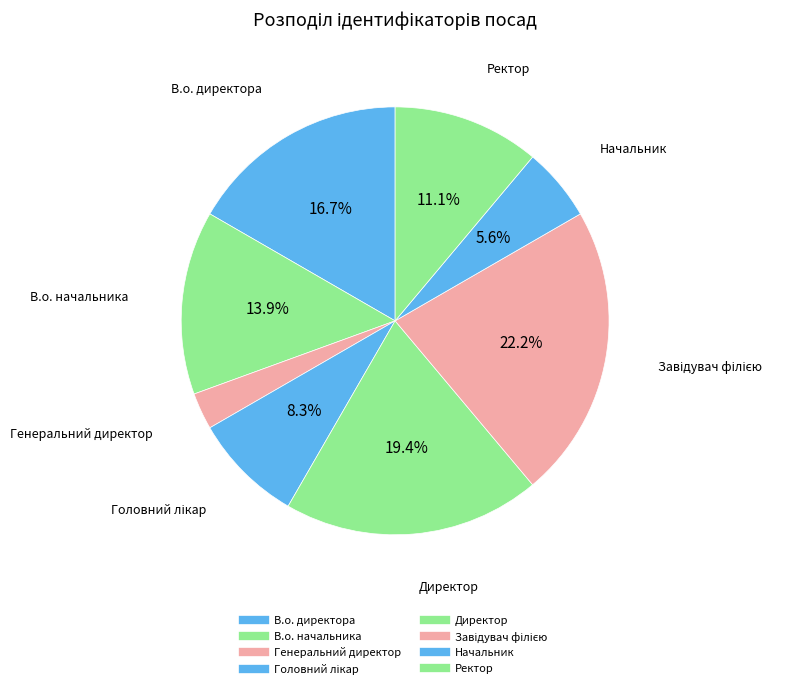

To the nearest percent, what percentage of the pie is Головний лікар?

8%